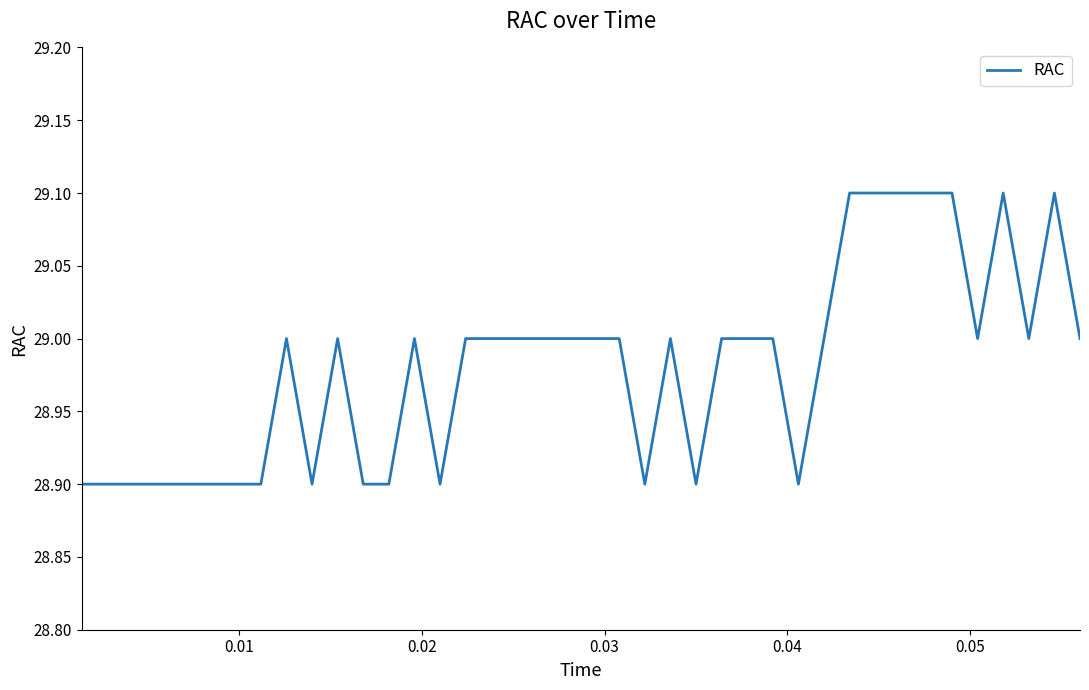

How many values are between 28 and 29?

33